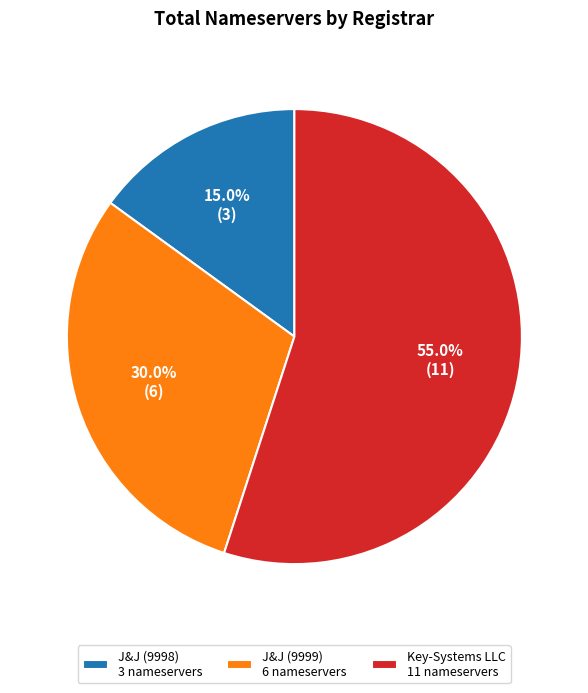

What is the majority slice?

Key-Systems LLC 11 nameservers